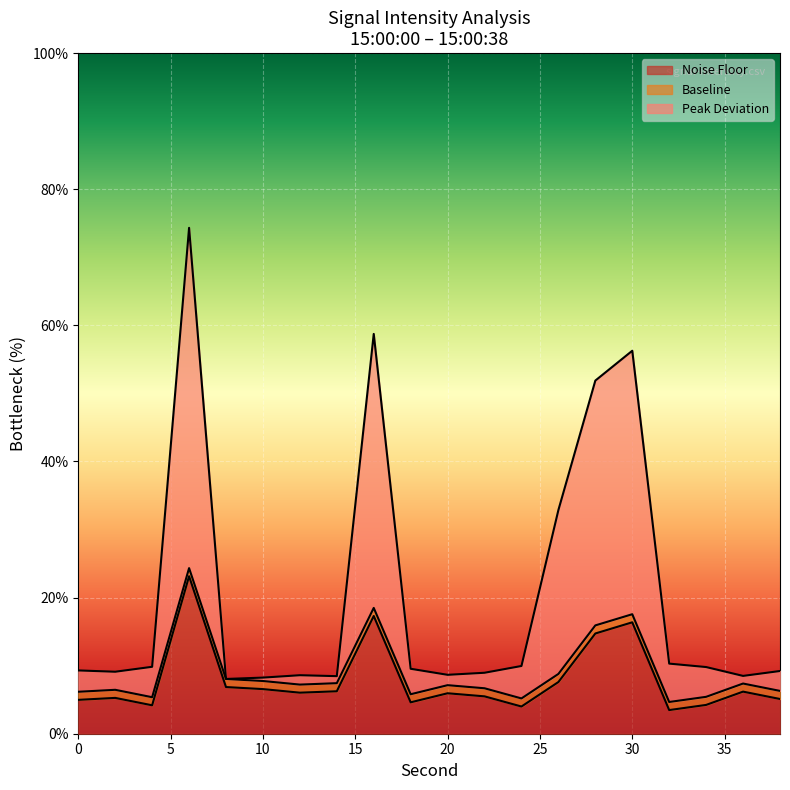

What is the value of the 19th point from the left?

8.5